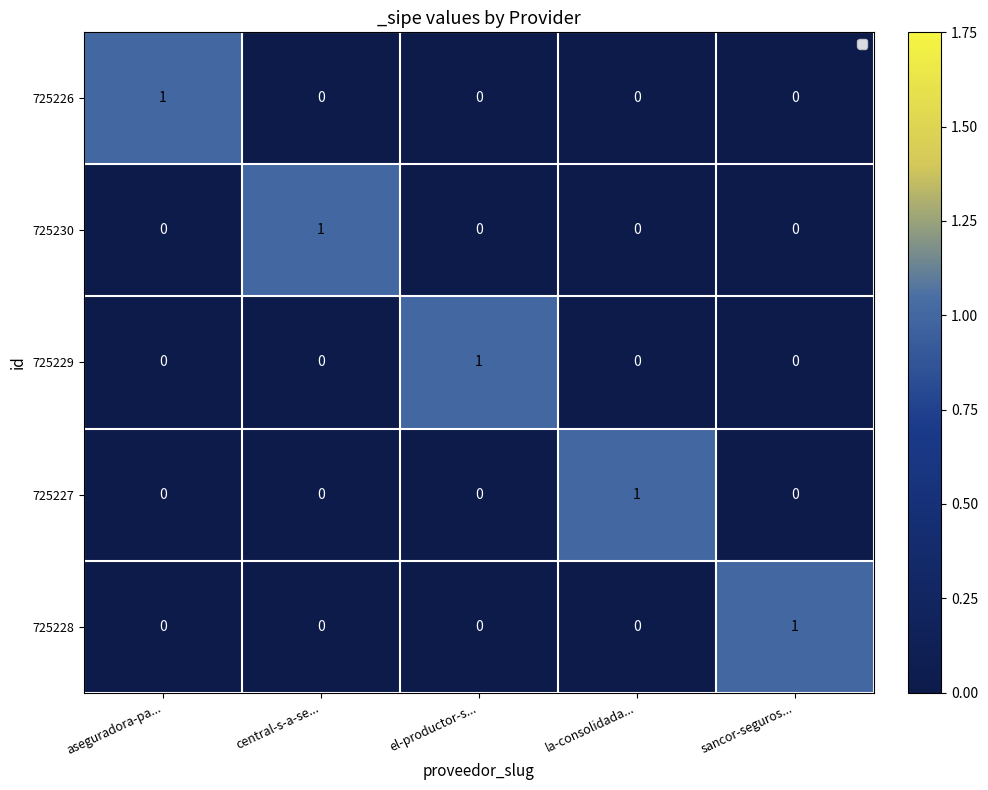

Reading left to right, list all the values displayed in this chart.

725226: aseguradora-pa...=1	central-s-a-se...=0	el-productor-s...=0	la-consolidada...=0	sancor-seguros...=0
725230: aseguradora-pa...=0	central-s-a-se...=1	el-productor-s...=0	la-consolidada...=0	sancor-seguros...=0
725229: aseguradora-pa...=0	central-s-a-se...=0	el-productor-s...=1	la-consolidada...=0	sancor-seguros...=0
725227: aseguradora-pa...=0	central-s-a-se...=0	el-productor-s...=0	la-consolidada...=1	sancor-seguros...=0
725228: aseguradora-pa...=0	central-s-a-se...=0	el-productor-s...=0	la-consolidada...=0	sancor-seguros...=1